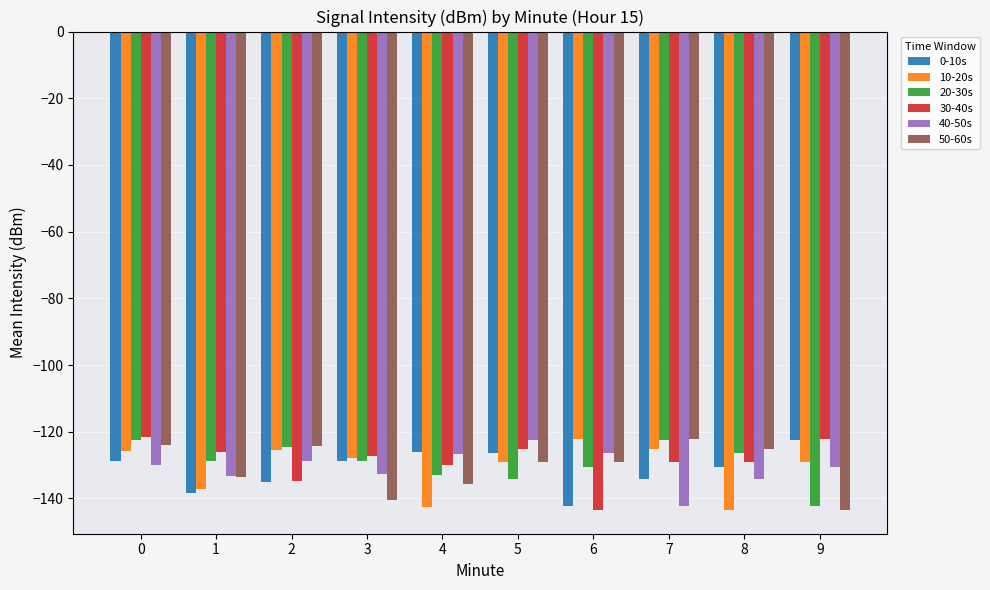

How many data points in 10-20s are above -127?

4